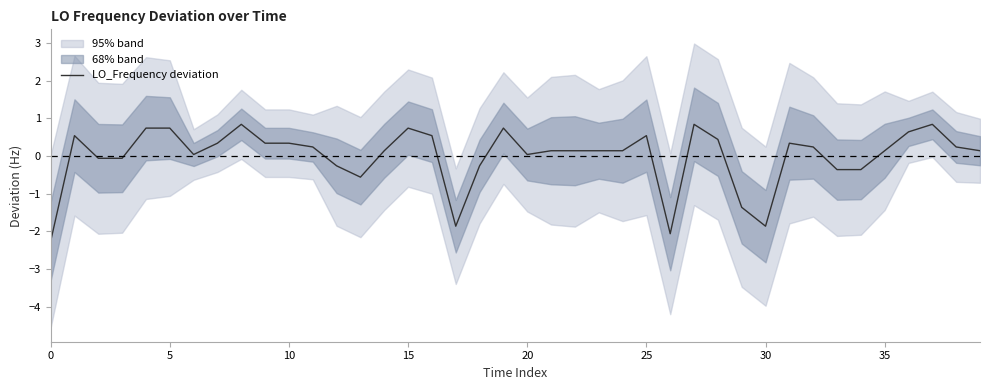

What is the maximum value for LO_Frequency deviation?

0.8